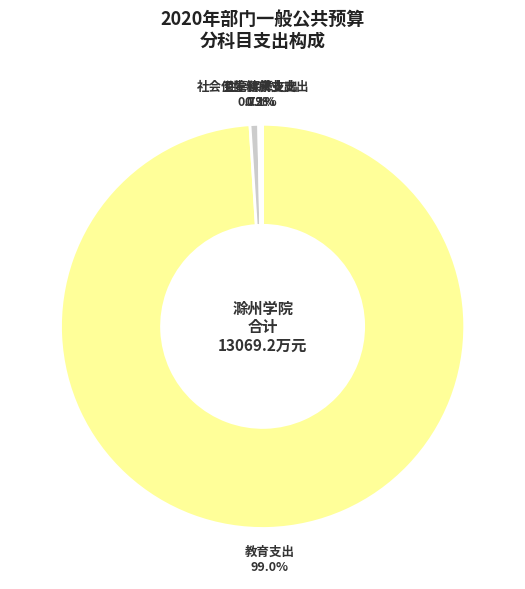

Is there a majority slice in this chart?

Yes